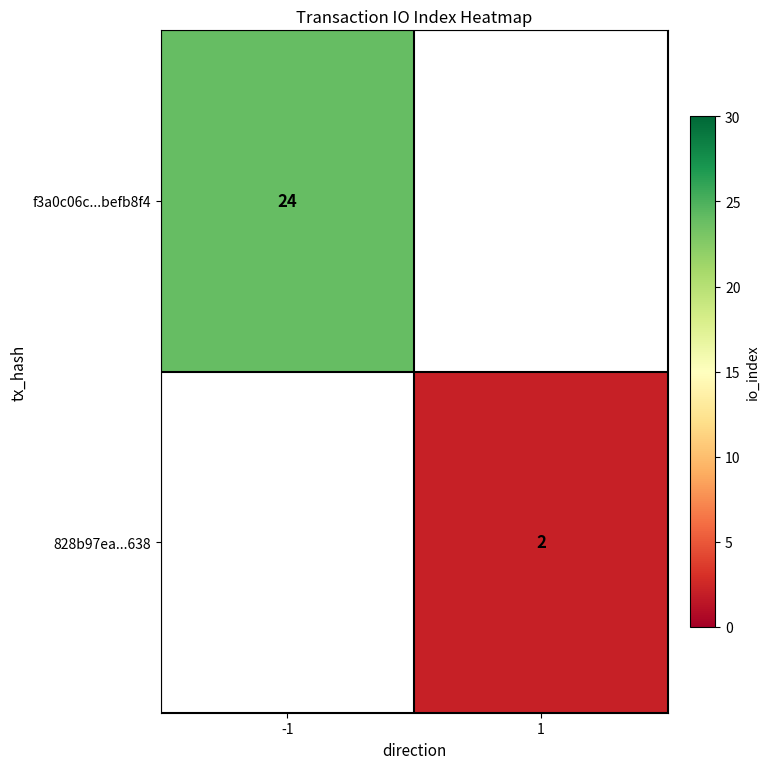

The f3a0c06c...befb8f4 series shows 36 at -1. True or false?

False